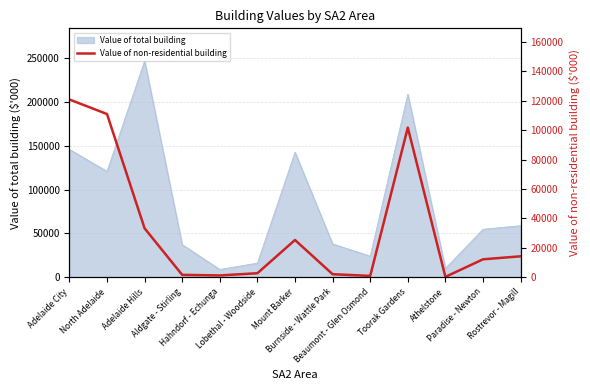

What is the label of the 8th point from the right?

Lobethal - Woodside